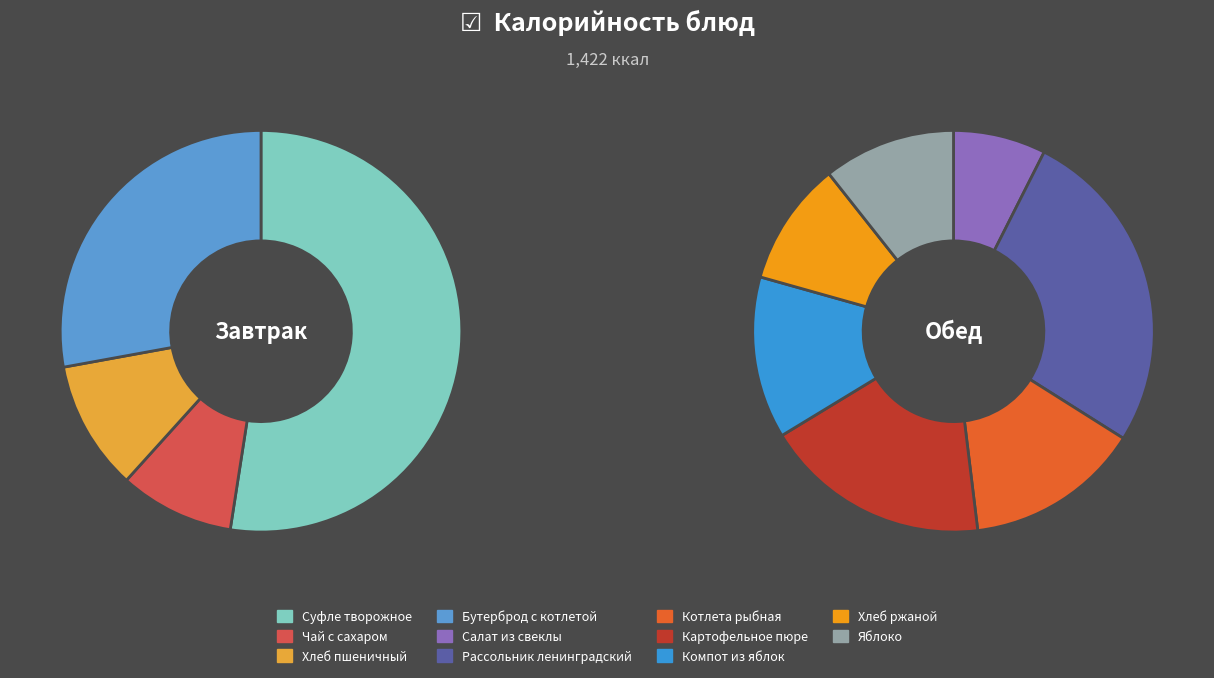

Which has a higher value, Компот из яблок or Яблоко?

Компот из яблок